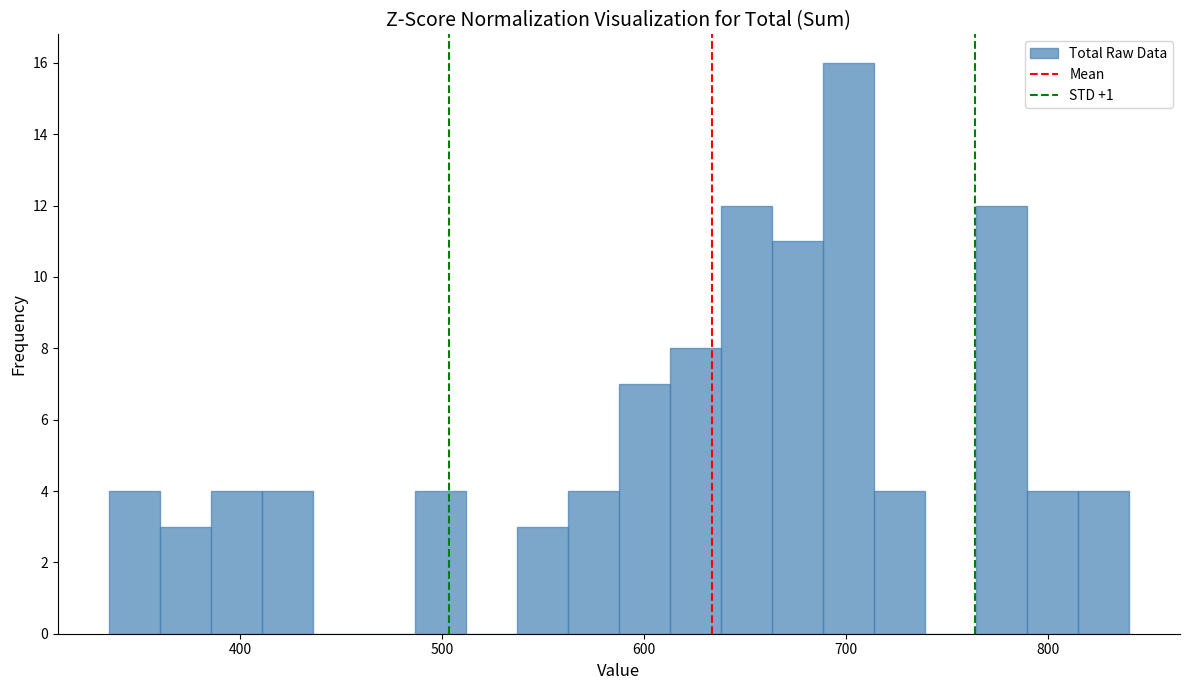

Read against the x-axis, roughly where is the centre of the tallest bar?

700